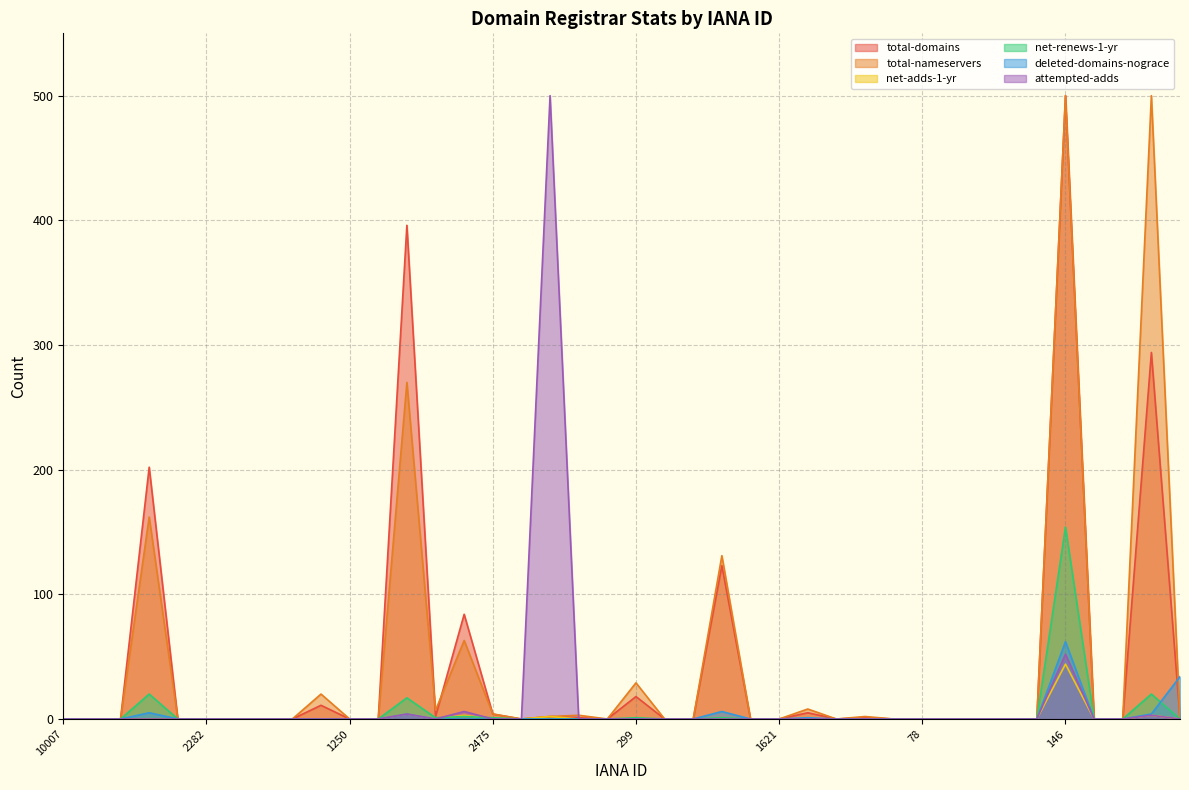

What is the difference between the highest and lowest values at 1519?

20